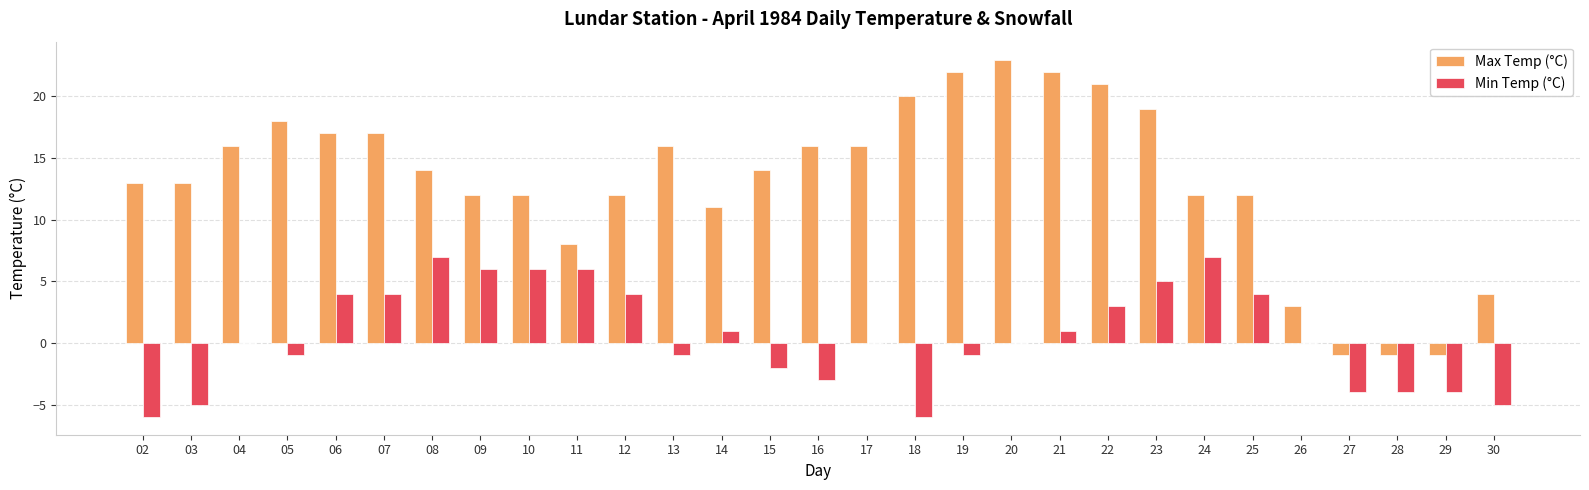

What is the total value across all series at 20?

23